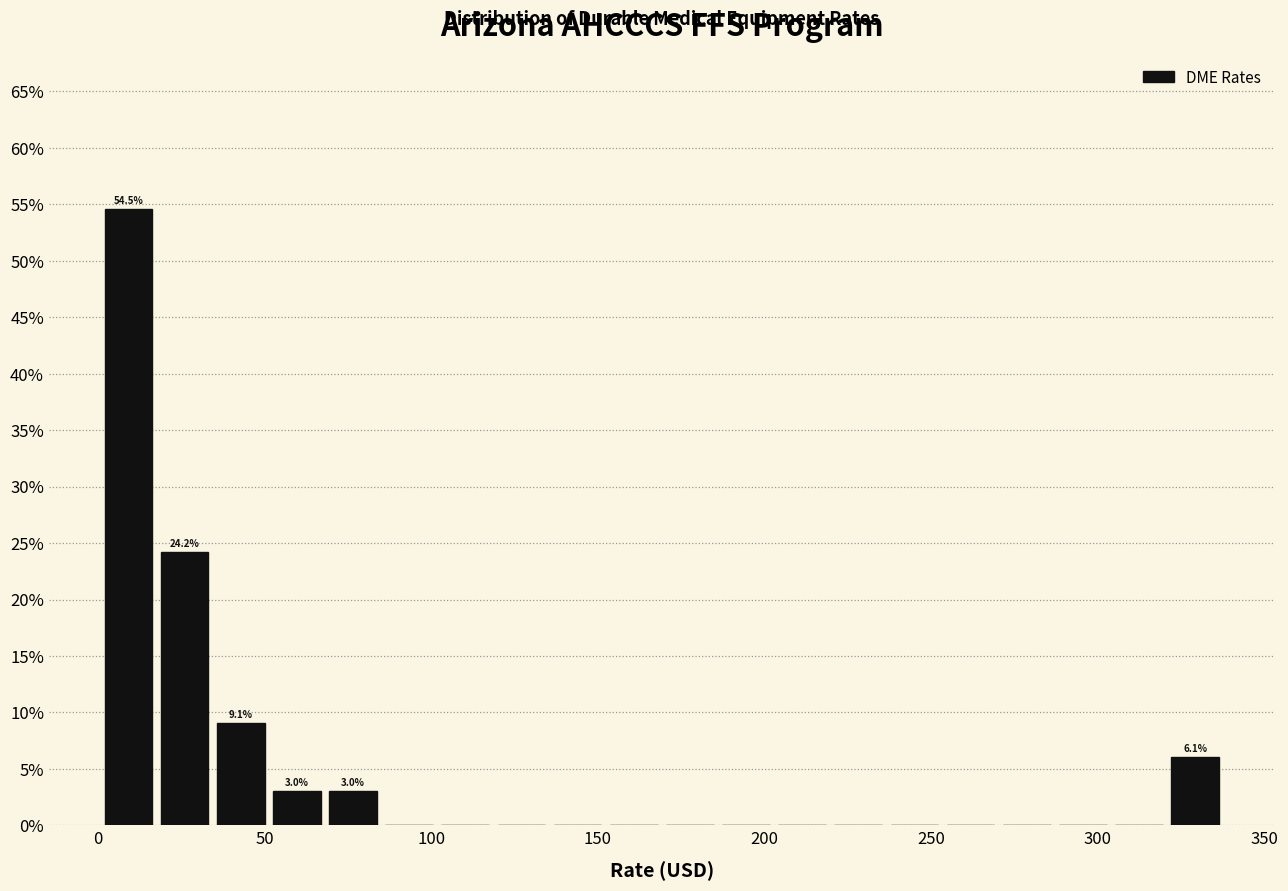

Read against the x-axis, roughly where is the centre of the tallest bar?

10